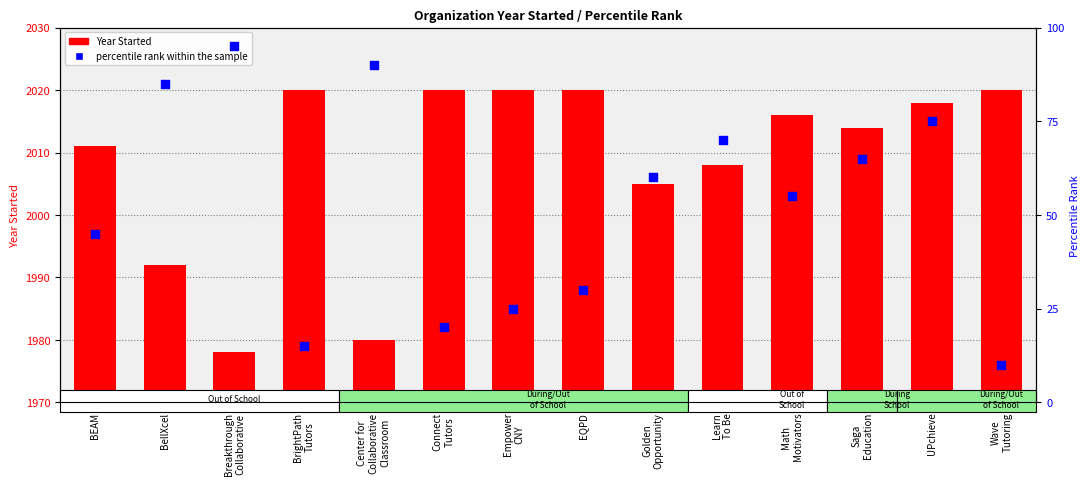

What are all the series names shown in the legend?

Year Started, Percentile rank within the sample